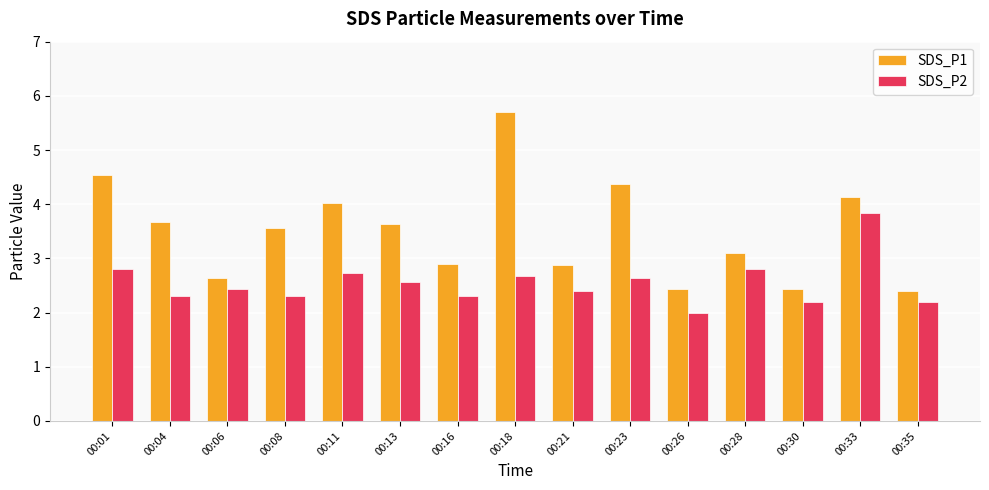

Reading left to right, list all the values displayed in this chart.

SDS_P1: 00:01=4.5	00:04=3.7	00:06=2.6	00:08=3.6	00:11=4.0	00:13=3.6	00:16=2.9	00:18=5.7	00:21=2.9	00:23=4.4	00:26=2.4	00:28=3.1	00:30=2.4	00:33=4.1	00:35=2.4
SDS_P2: 00:01=2.8	00:04=2.3	00:06=2.4	00:08=2.3	00:11=2.7	00:13=2.6	00:16=2.3	00:18=2.7	00:21=2.4	00:23=2.6	00:26=2.0	00:28=2.8	00:30=2.2	00:33=3.8	00:35=2.2